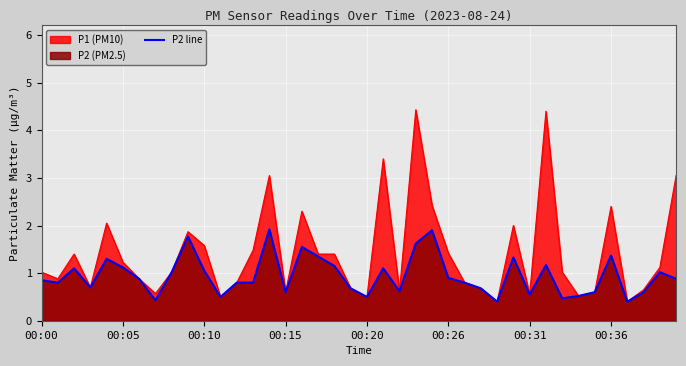

Rank the series by their maximum value, from lowest to highest.

P2 line, P1 (PM10)